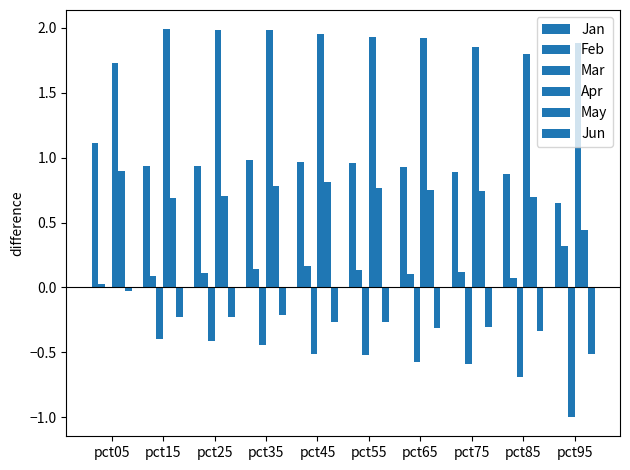

How many categories are shown in the chart?

10